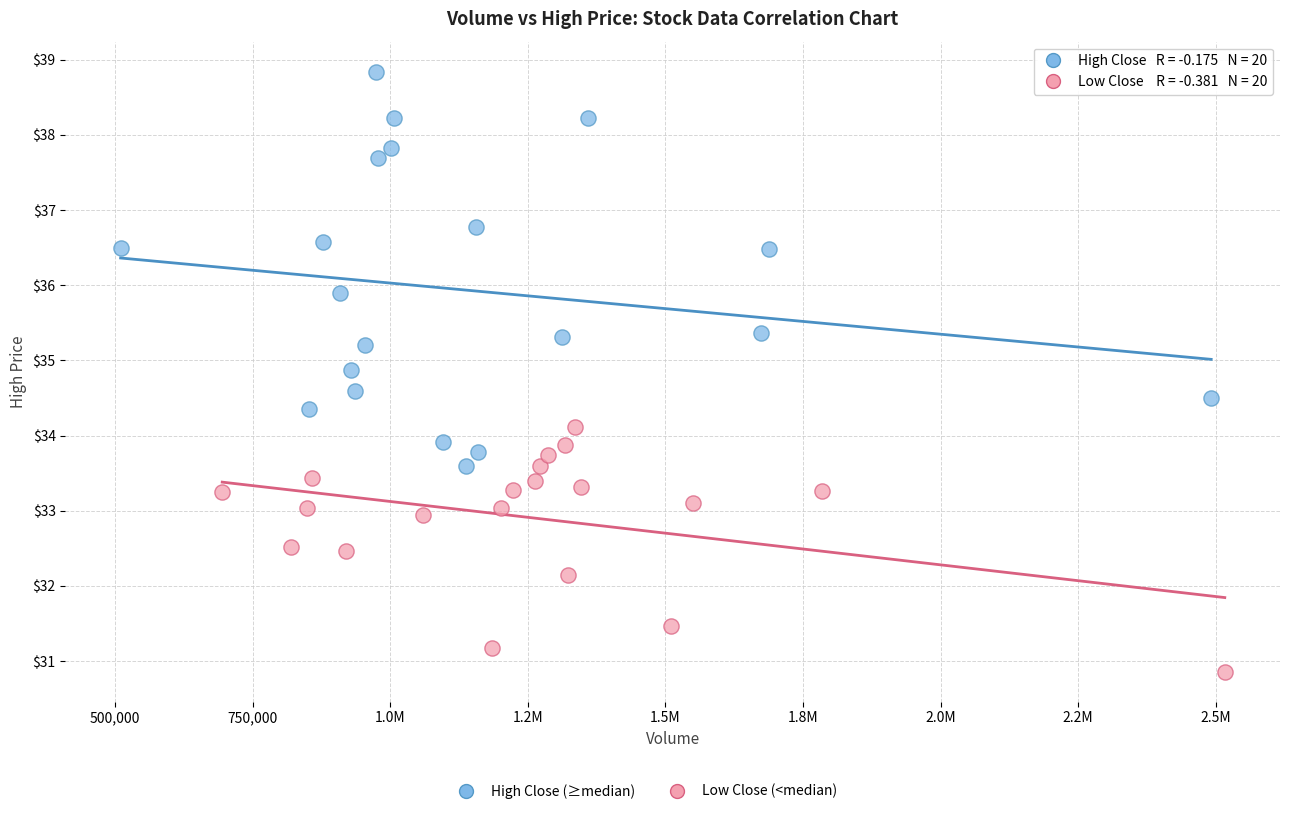

Which series has the largest Y range (max minus min)?

High Close (≥median)